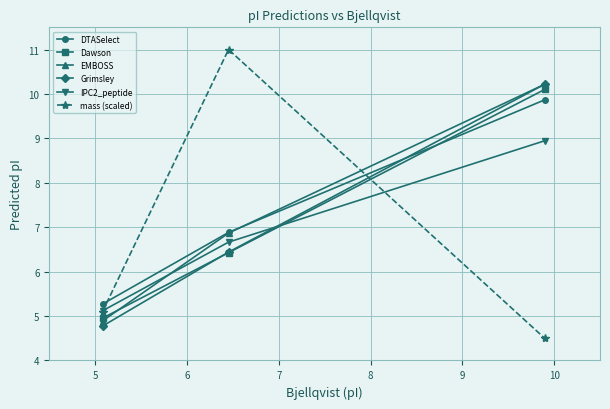

Which series has the largest range (max minus min)?

mass (scaled)